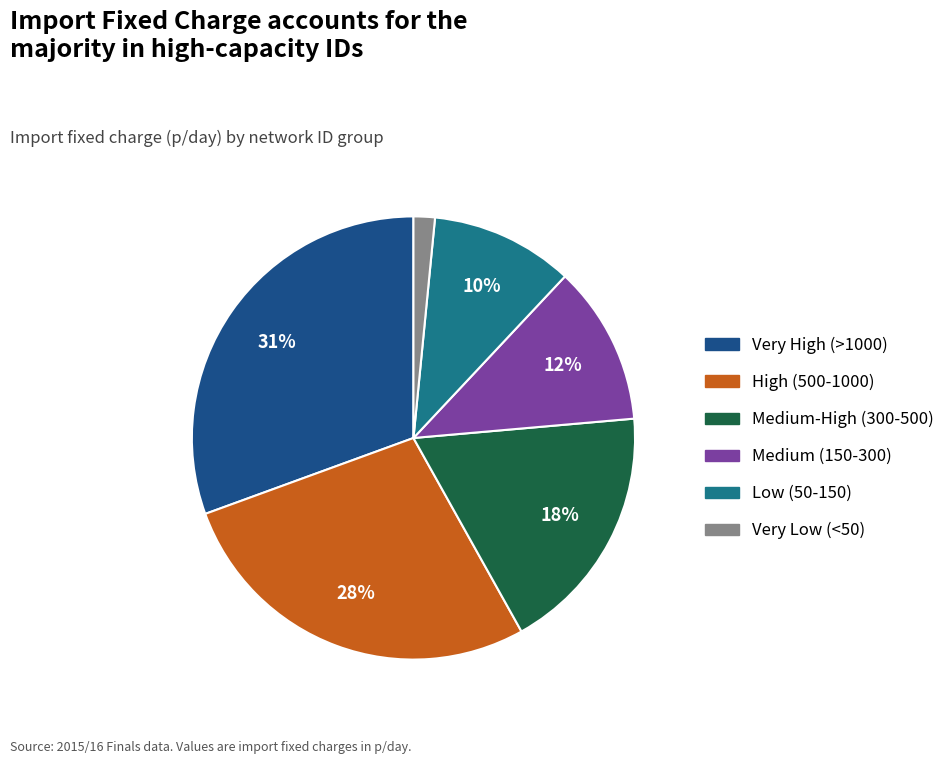

How many slices are in this pie chart?

6